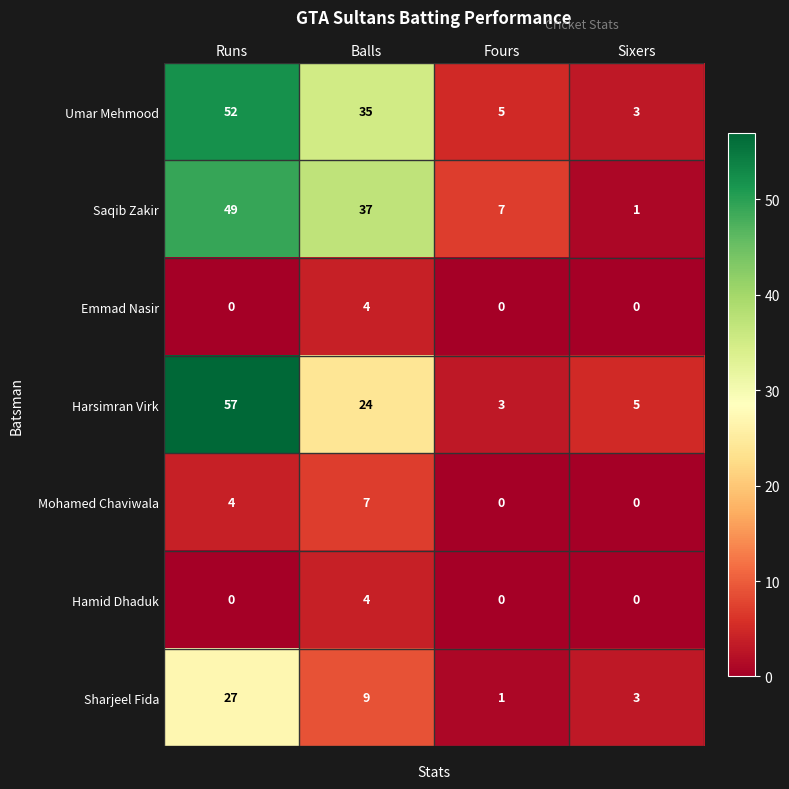

How many data points in Umar Mehmood are less than 35?

2